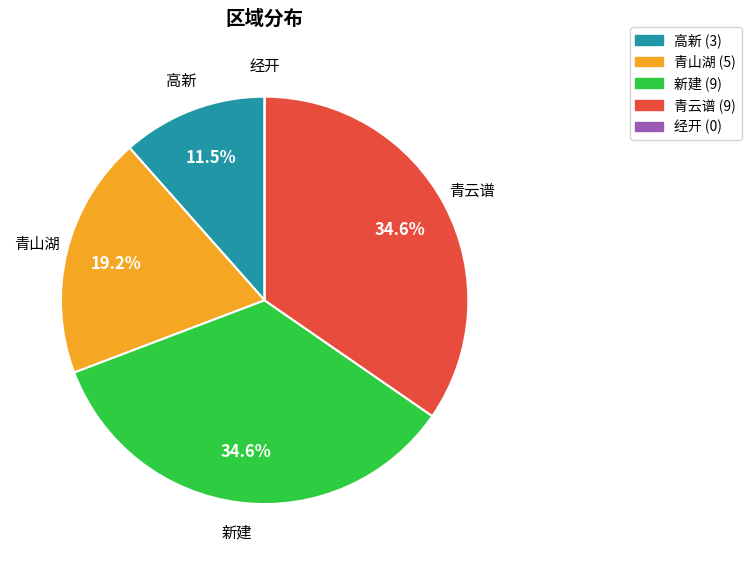

Do 青云谱 and 青山湖 together represent more than half of the pie?

Yes